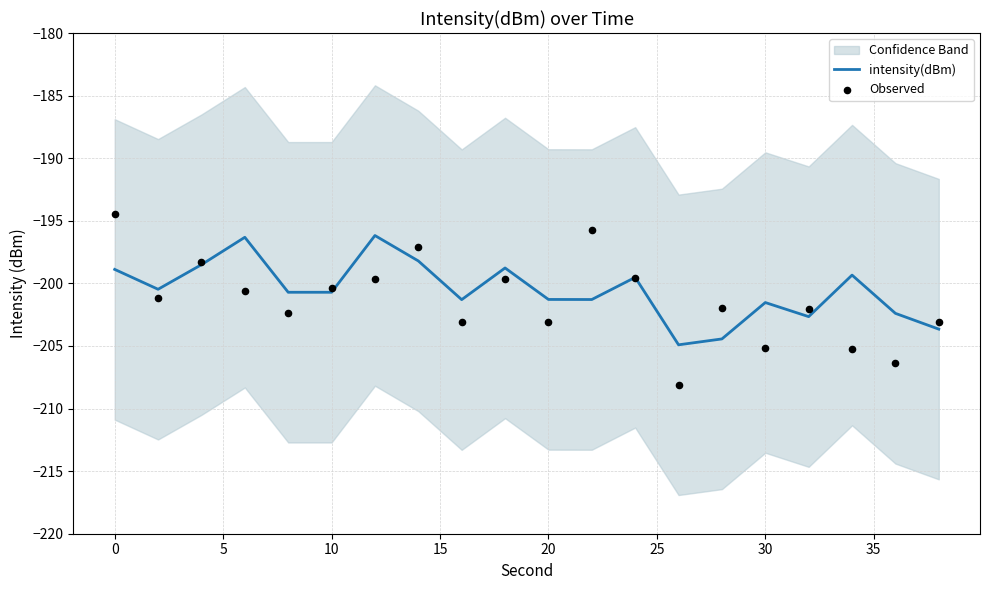

True or false: intensity(dBm) has a value of -325.0 at 10.

False